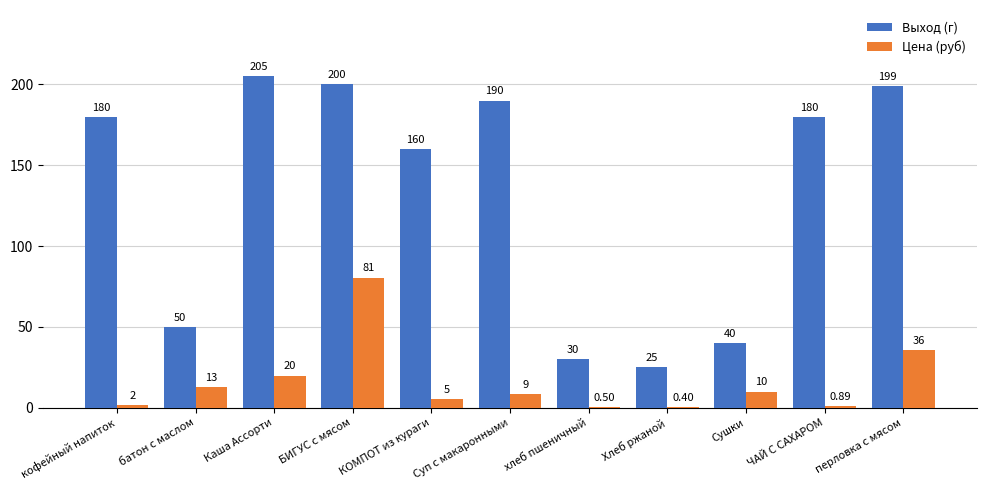

Which series changed the most between КОМПОТ из кураги and перловка с мясом?

Выход (г)